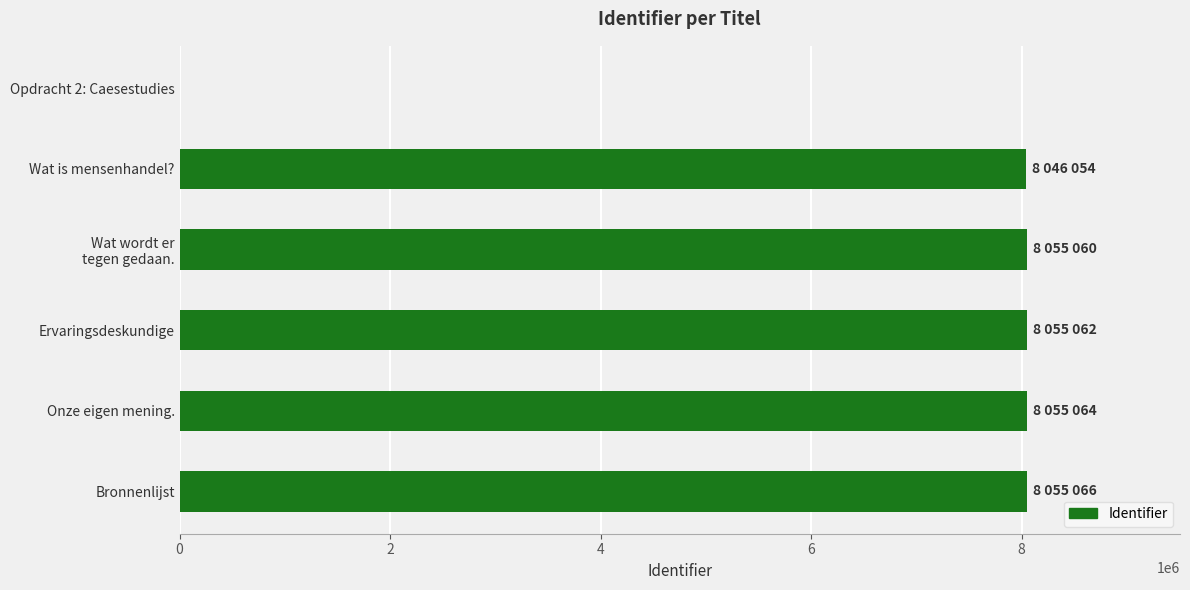

How many distinct data groups are displayed?

1